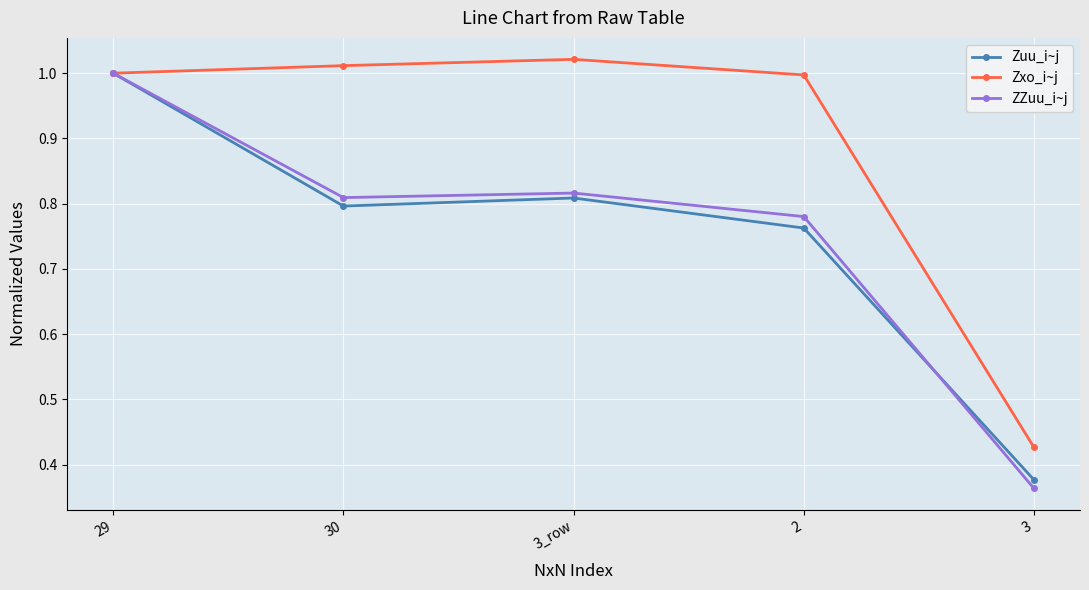

How many interior local valleys does the Zuu_i~j series have?

1